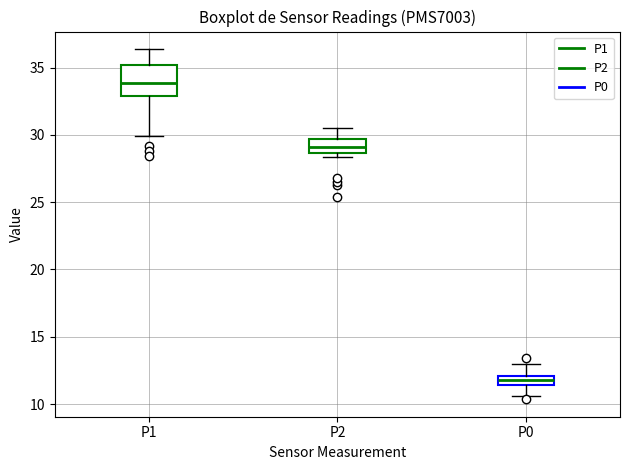

Which box is the tallest, from its lower edge to its upper edge?

P1